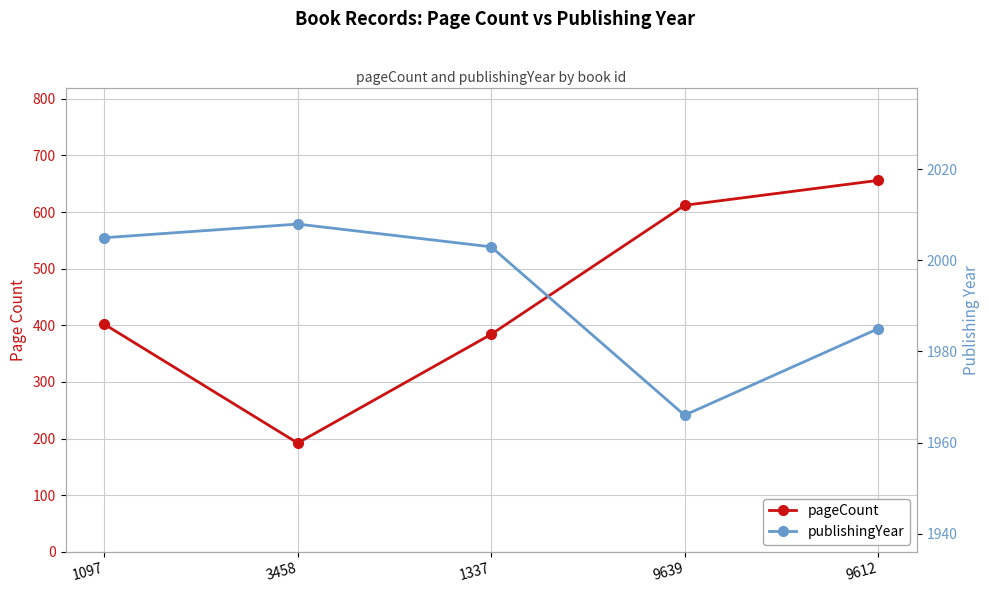

How many lines are shown in the chart?

2